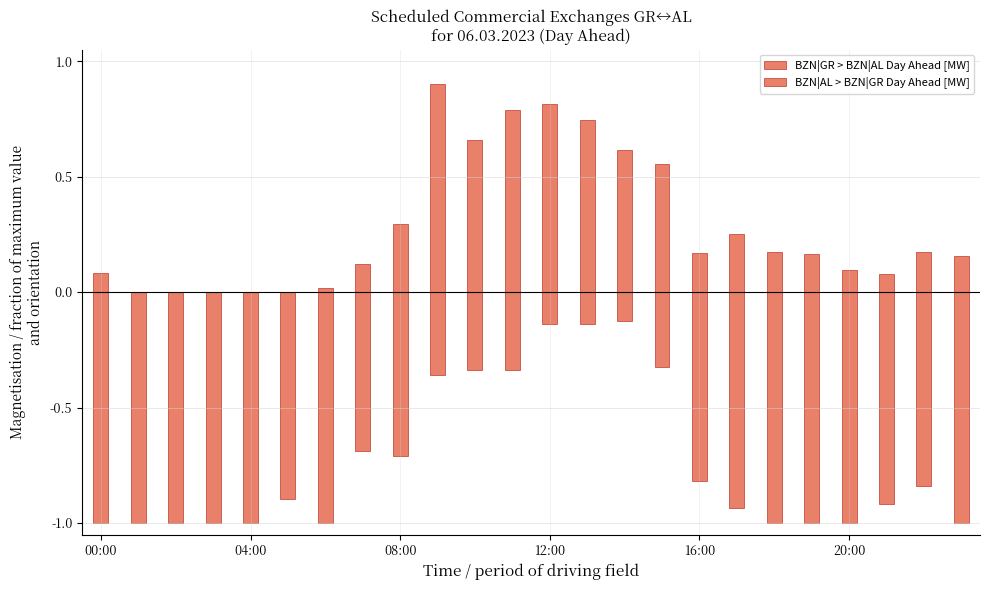

Rank the series by their maximum value, from lowest to highest.

BZN|AL > BZN|GR Day Ahead [MW], BZN|GR > BZN|AL Day Ahead [MW]